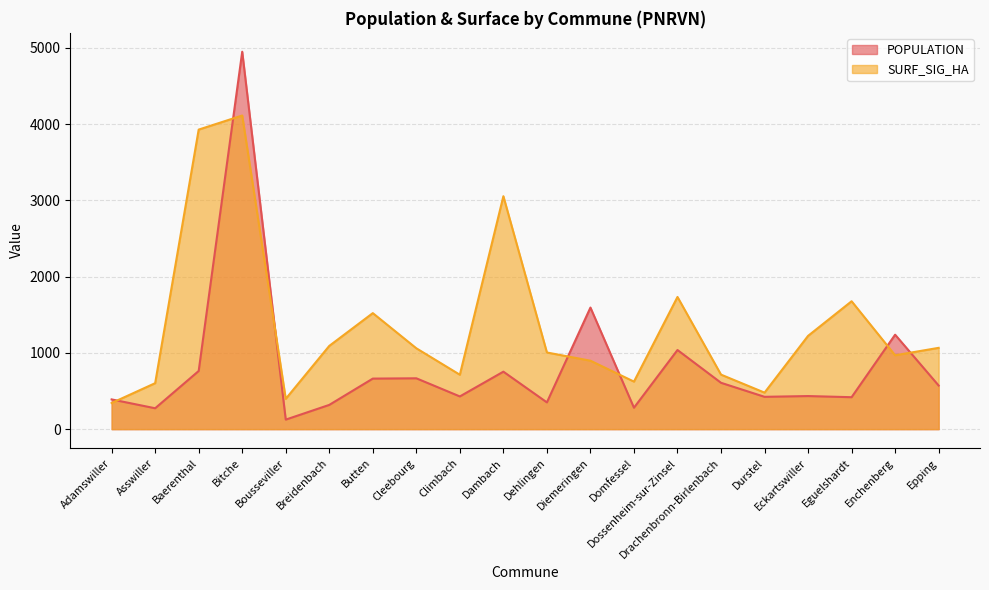

At how many categories does at least one series exceed 4764?

1